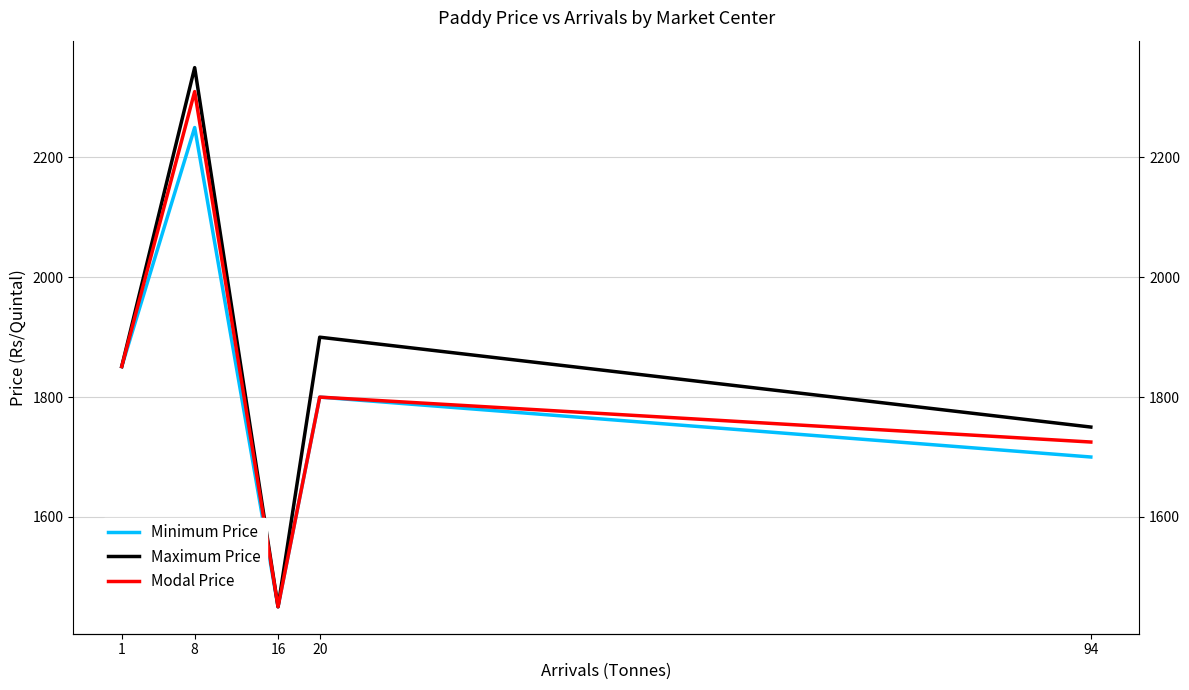

True or false: Minimum Price has a value of 1851 at 1.

True